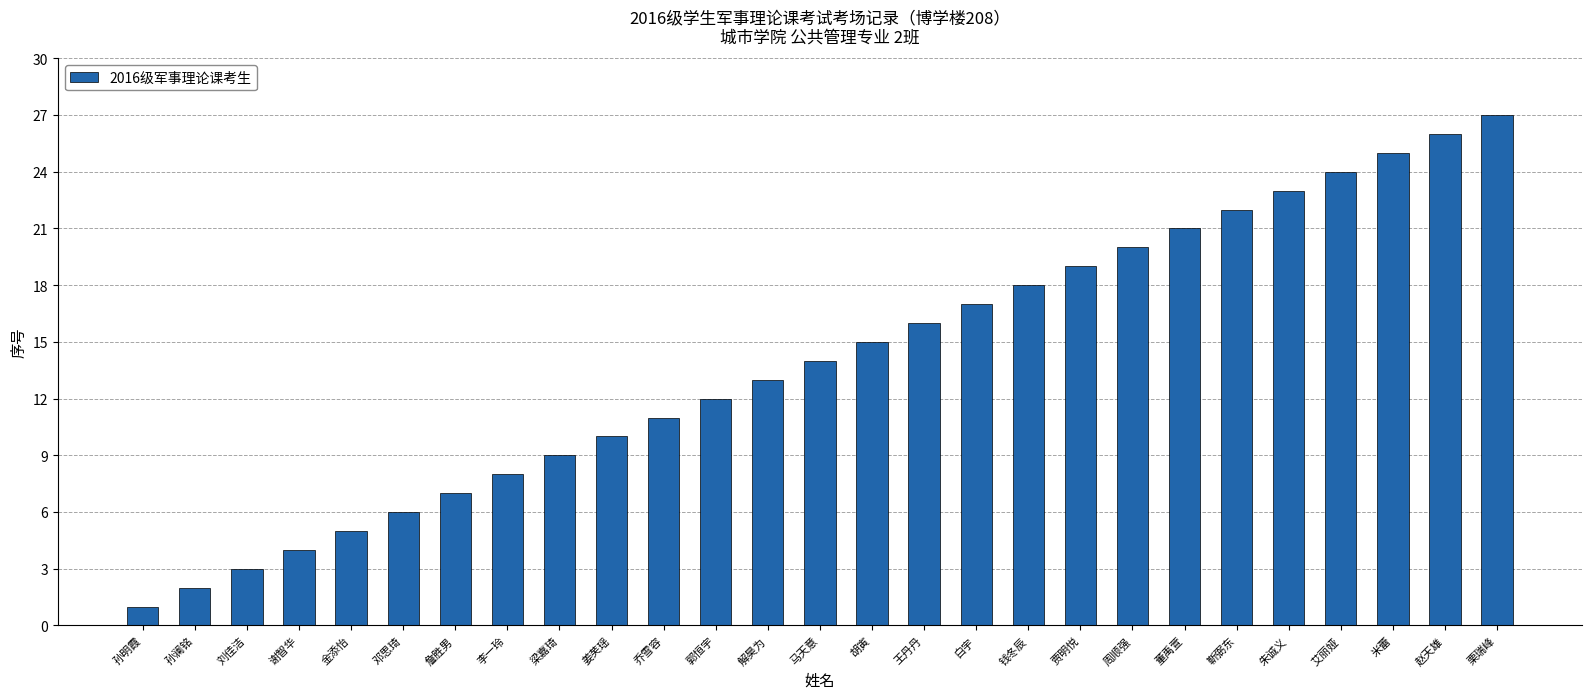

What is the maximum value shown in the chart?

27